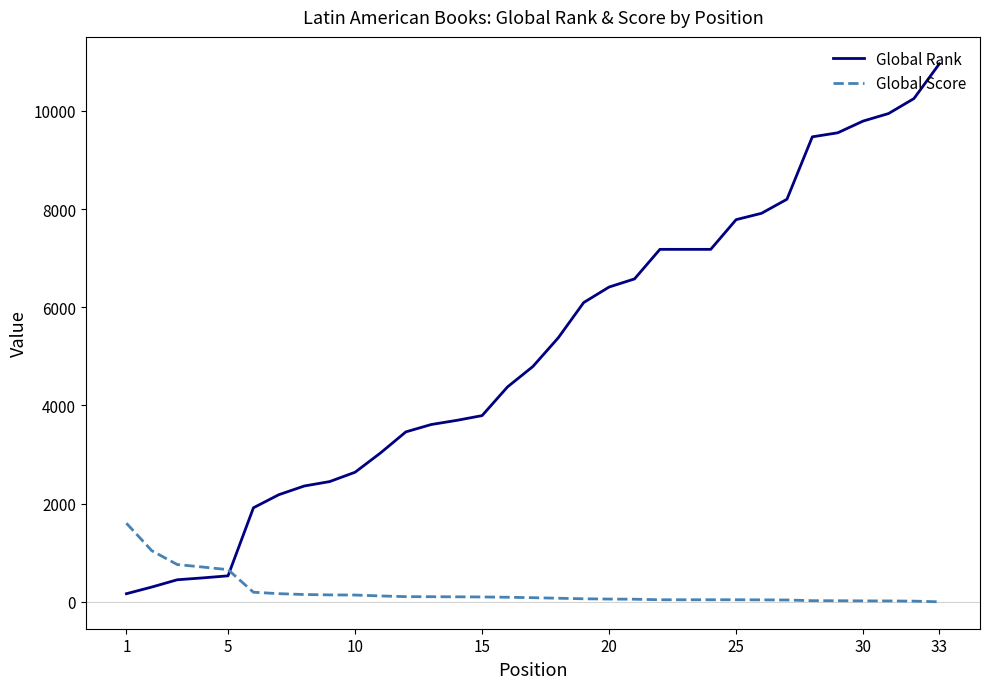

List the series in order of their overall mean, lowest first.

Global Score, Global Rank